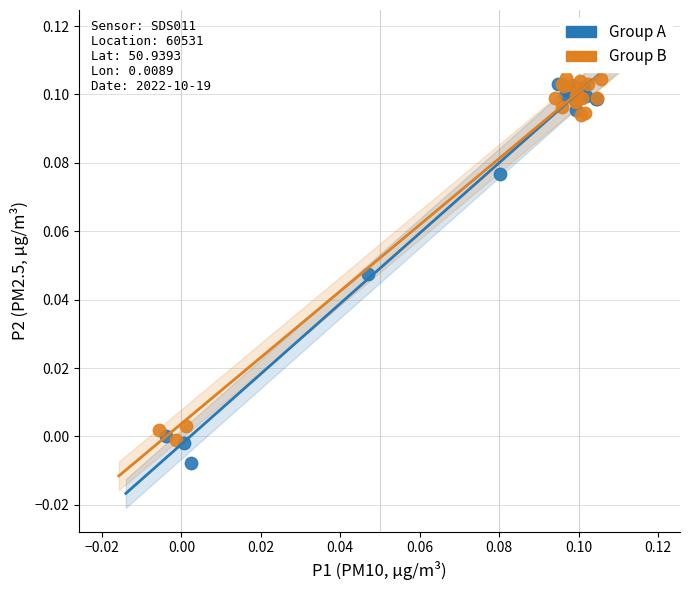

Which series reaches the minimum Y coordinate?

Group A